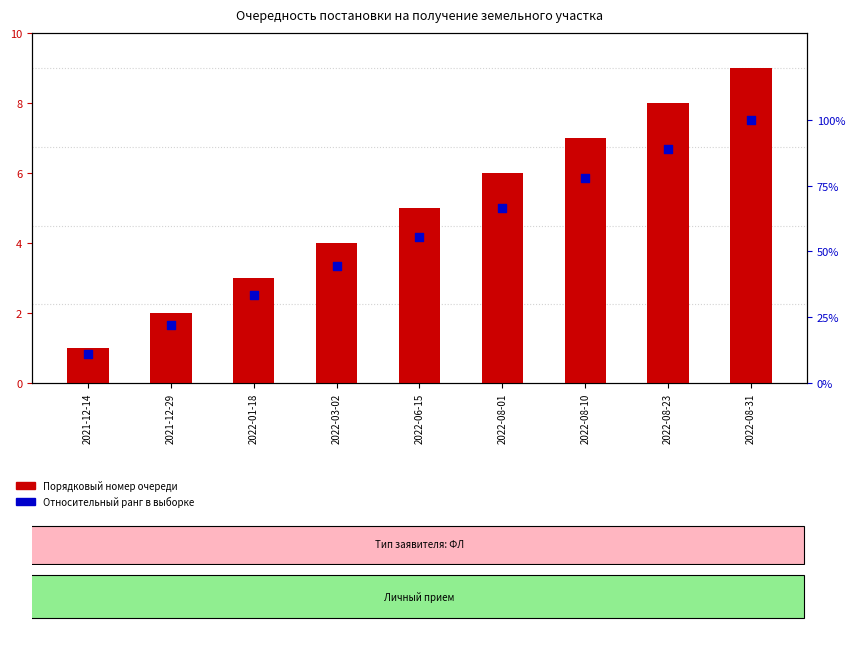

At which category is the sum across all series the highest?

2022-08-31